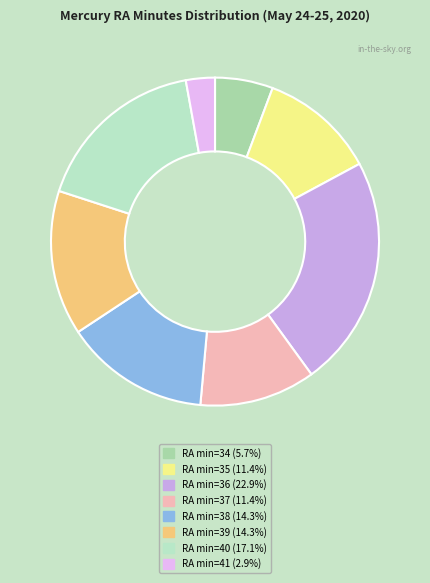

How many segments does this pie chart have?

8